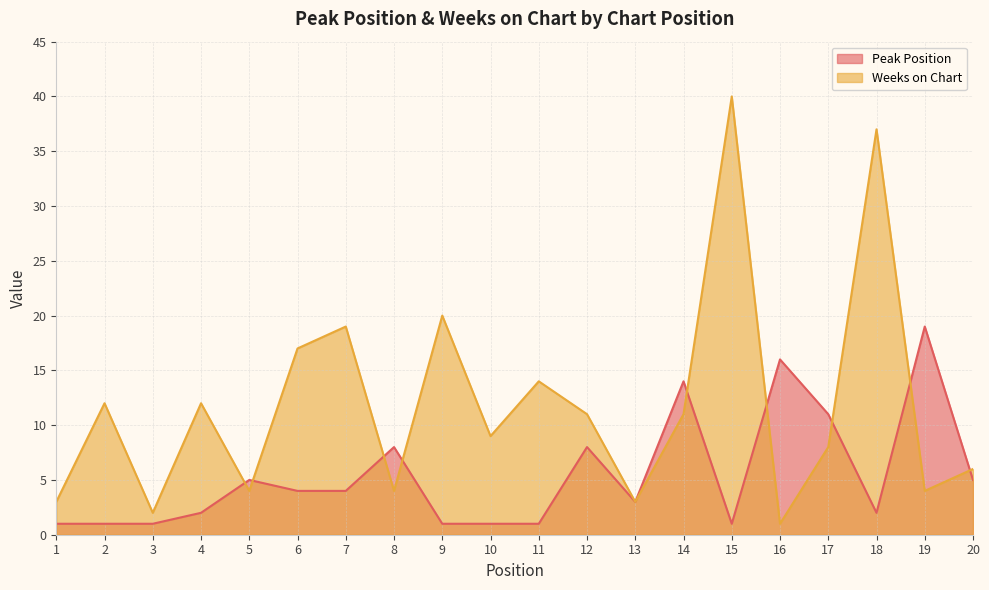

How many data points in Weeks on Chart are above 11?

8